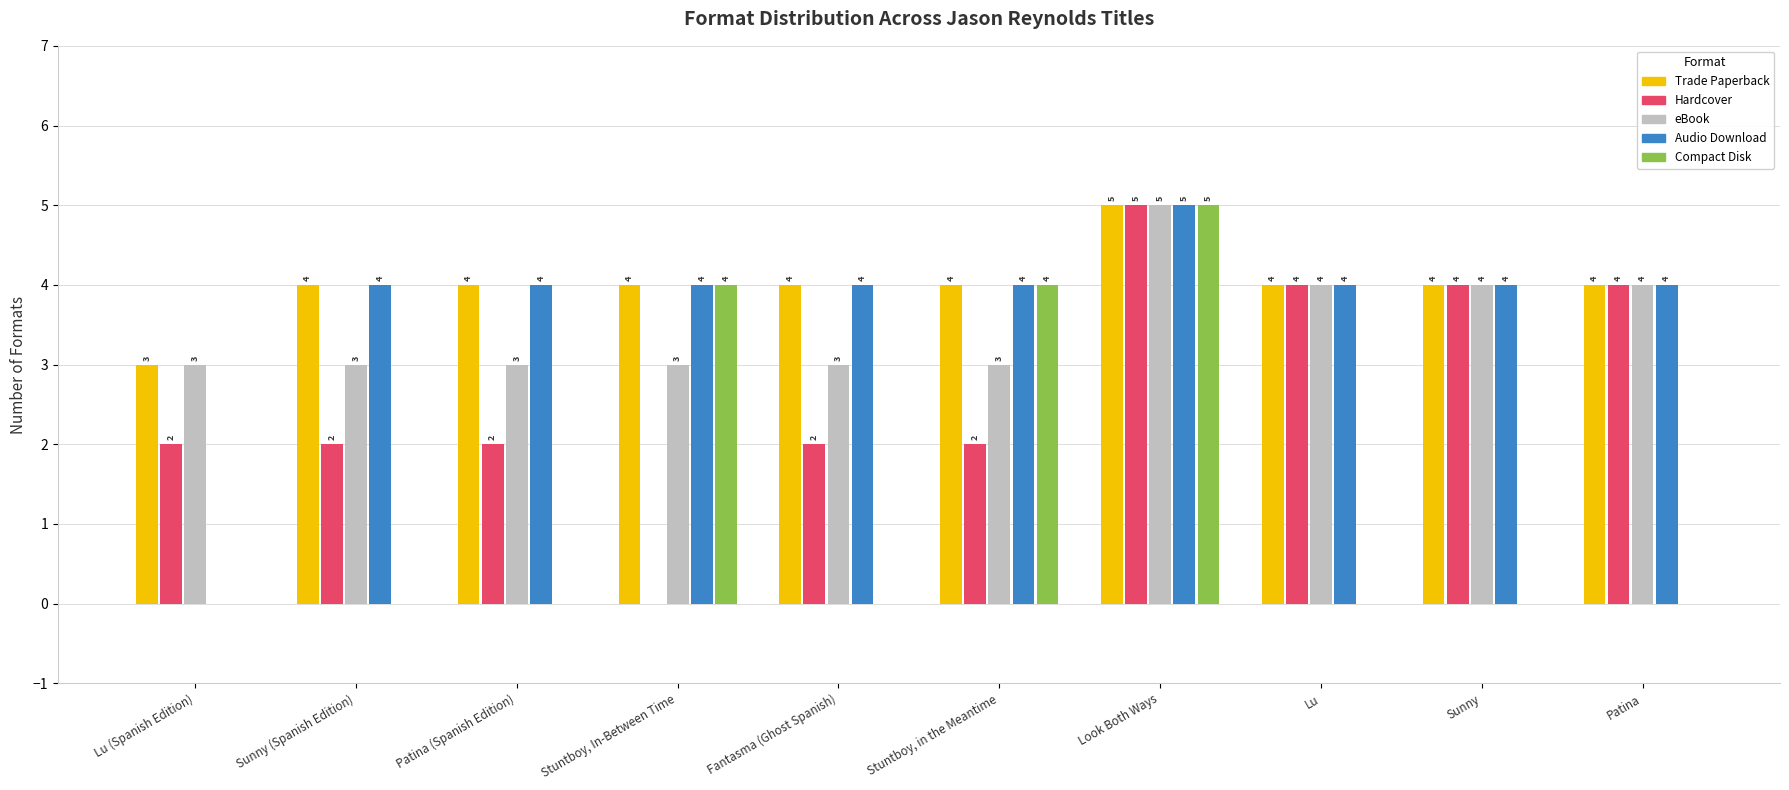

Reading right to left, extract all data points from this chart.

Trade Paperback: Patina=4	Sunny=4	Lu=4	Look Both Ways=5	Stuntboy, in the Meantime=4	Fantasma (Ghost Spanish)=4	Stuntboy, In-Between Time=4	Patina (Spanish Edition)=4	Sunny (Spanish Edition)=4	Lu (Spanish Edition)=3
Hardcover: Patina=4	Sunny=4	Lu=4	Look Both Ways=5	Stuntboy, in the Meantime=2	Fantasma (Ghost Spanish)=2	Stuntboy, In-Between Time=0	Patina (Spanish Edition)=2	Sunny (Spanish Edition)=2	Lu (Spanish Edition)=2
eBook: Patina=4	Sunny=4	Lu=4	Look Both Ways=5	Stuntboy, in the Meantime=3	Fantasma (Ghost Spanish)=3	Stuntboy, In-Between Time=3	Patina (Spanish Edition)=3	Sunny (Spanish Edition)=3	Lu (Spanish Edition)=3
Audio Download: Patina=4	Sunny=4	Lu=4	Look Both Ways=5	Stuntboy, in the Meantime=4	Fantasma (Ghost Spanish)=4	Stuntboy, In-Between Time=4	Patina (Spanish Edition)=4	Sunny (Spanish Edition)=4	Lu (Spanish Edition)=0
Compact Disk: Patina=0	Sunny=0	Lu=0	Look Both Ways=5	Stuntboy, in the Meantime=4	Fantasma (Ghost Spanish)=0	Stuntboy, In-Between Time=4	Patina (Spanish Edition)=0	Sunny (Spanish Edition)=0	Lu (Spanish Edition)=0